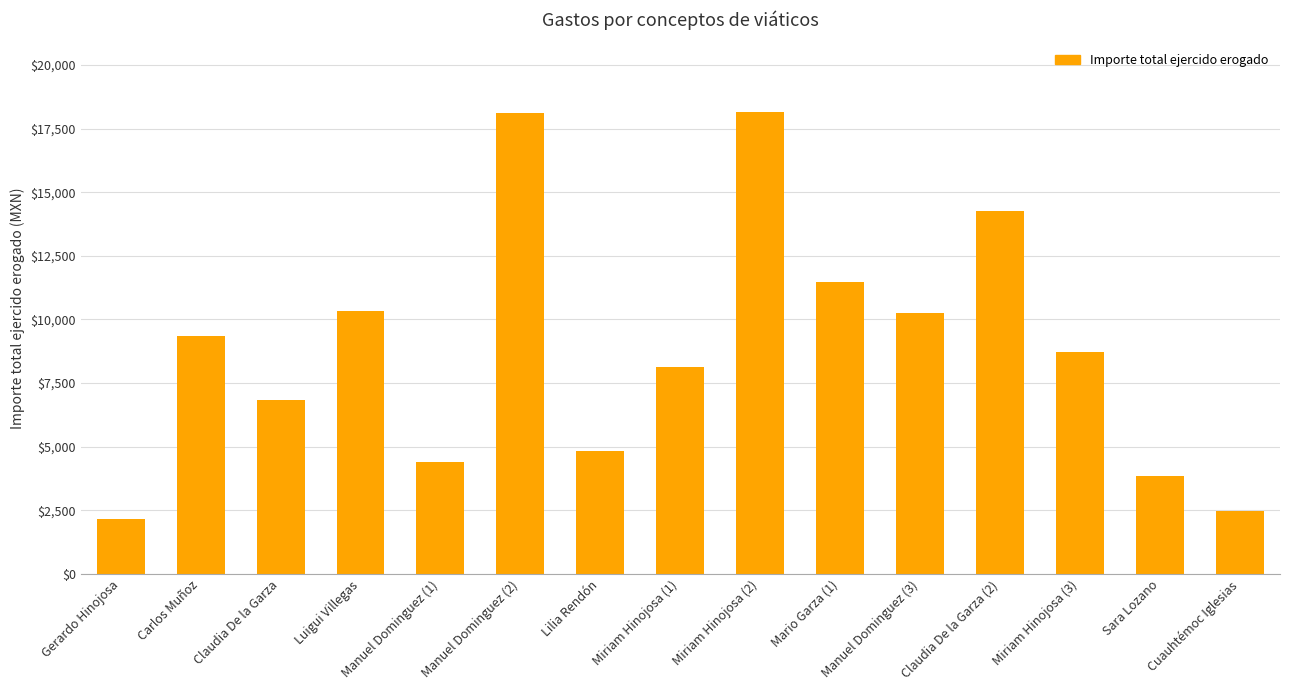

Read the value at Gerardo Hinojosa.

2150.0